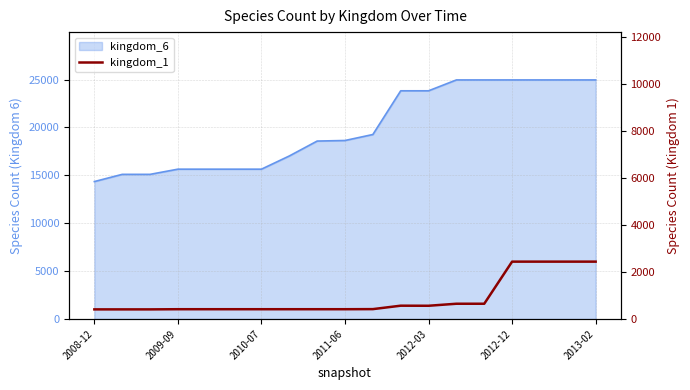

The chart shows a value of 102 at 2011-06. True or false?

False